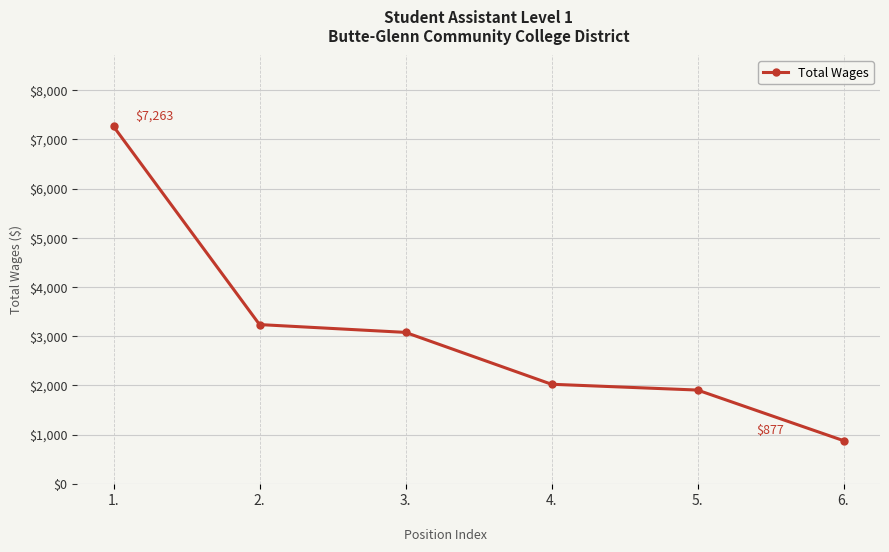

What is the sum of the values at 5. and 4.?

3928